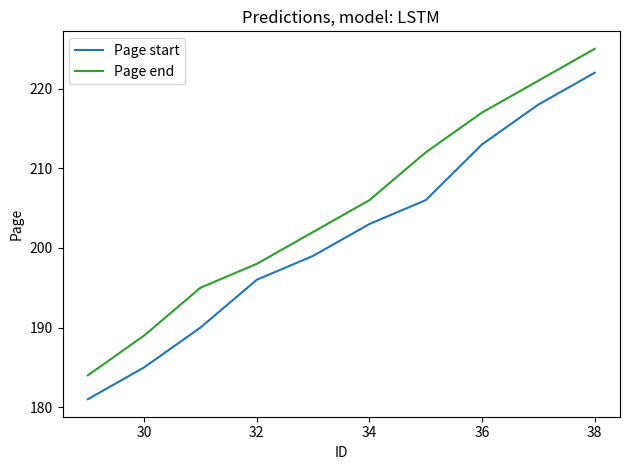

What is the greatest value displayed?

225